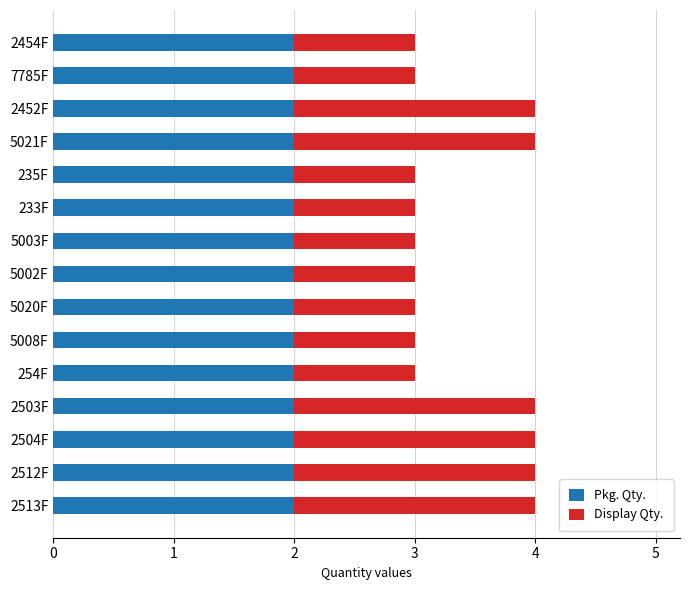

Is it true that Pkg. Qty. equals 2 at 2503F?

True